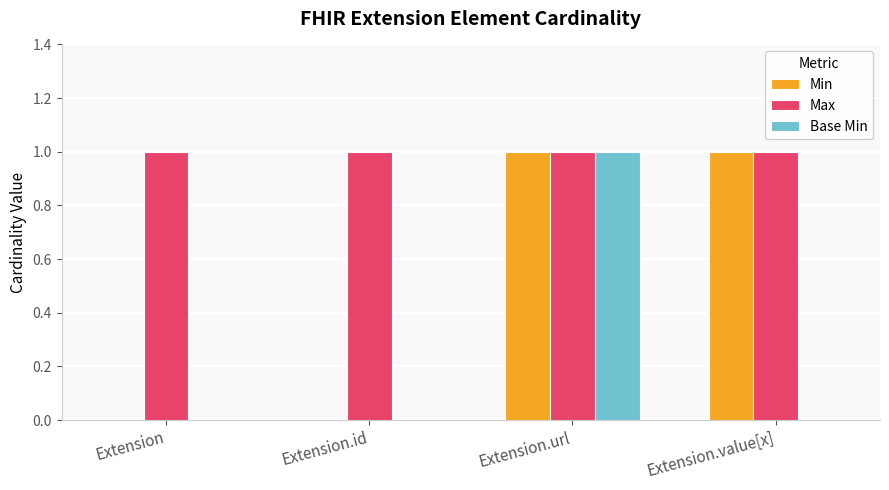

Is it true that Base Min equals 1 at Extension.url?

True